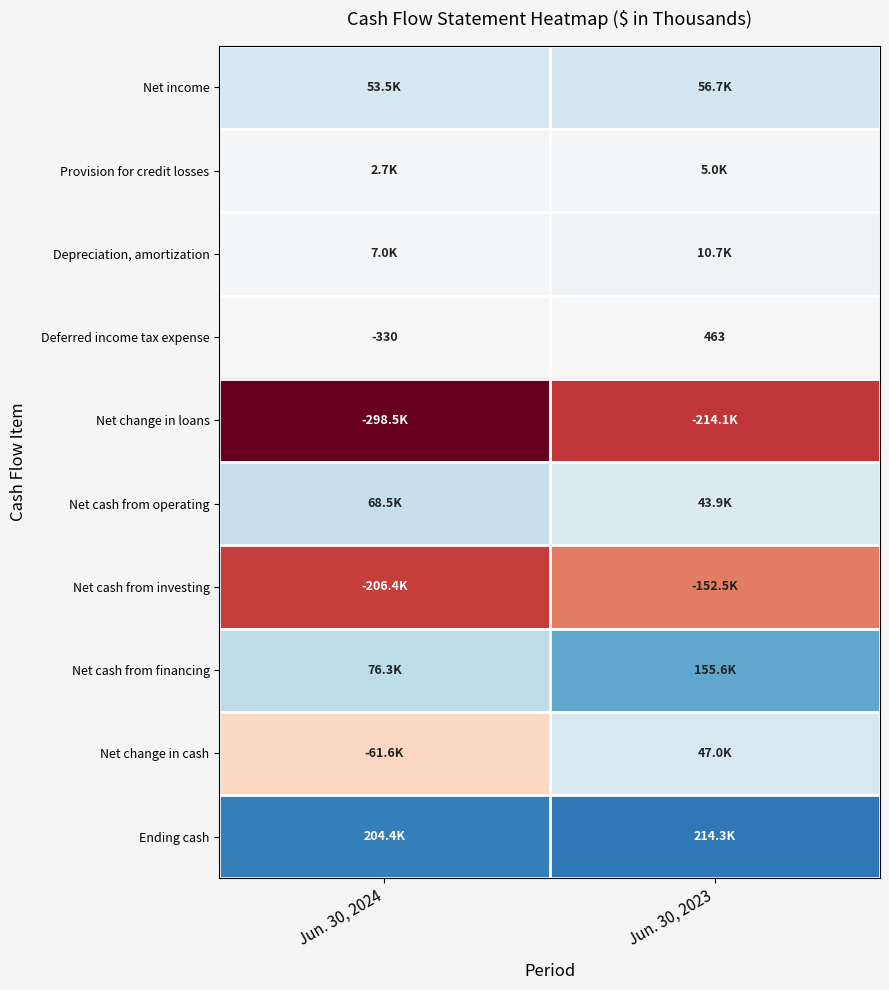

Between Jun. 30, 2023 and Jun. 30, 2024, which is larger?

Jun. 30, 2023